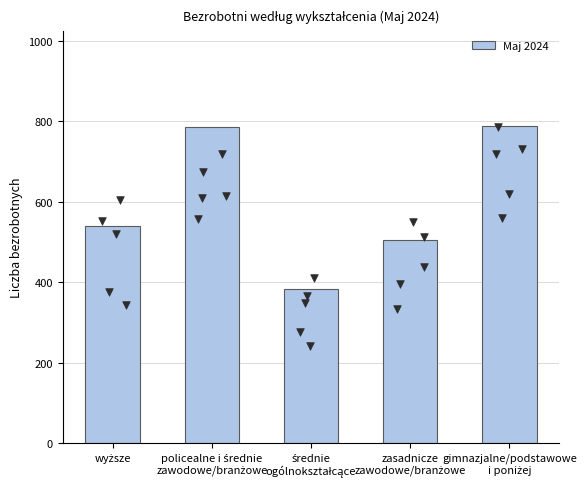

What is the change in value from wyższe to zasadnicze
zawodowe/branżowe?

-34